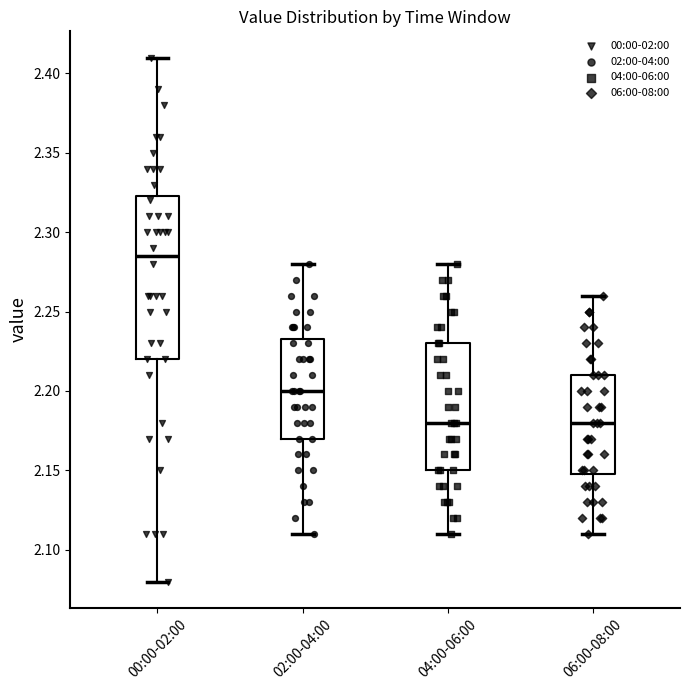

Which box has the highest median line?

00:00-02:00